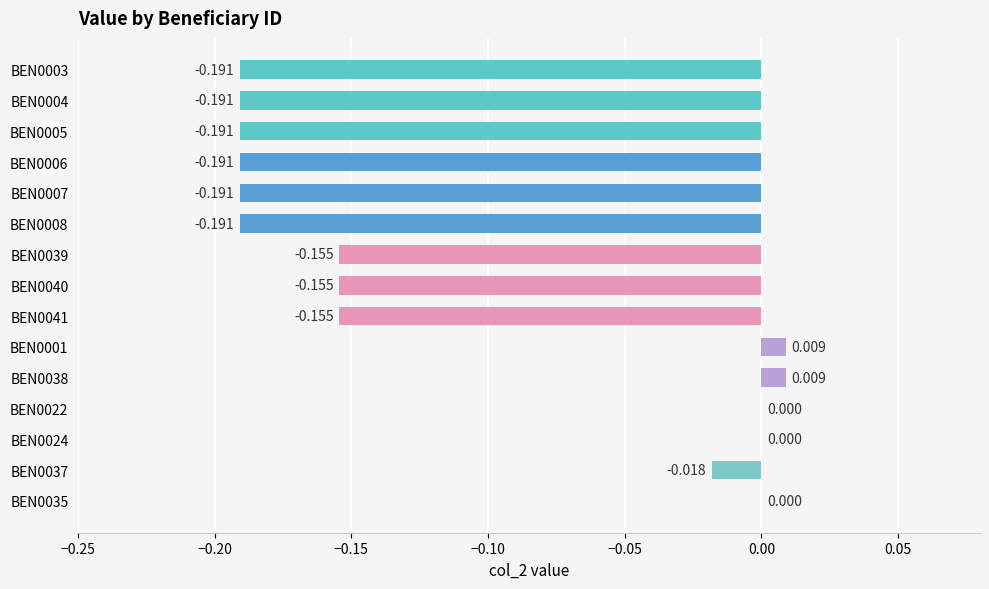

How many categories are shown in the chart?

15